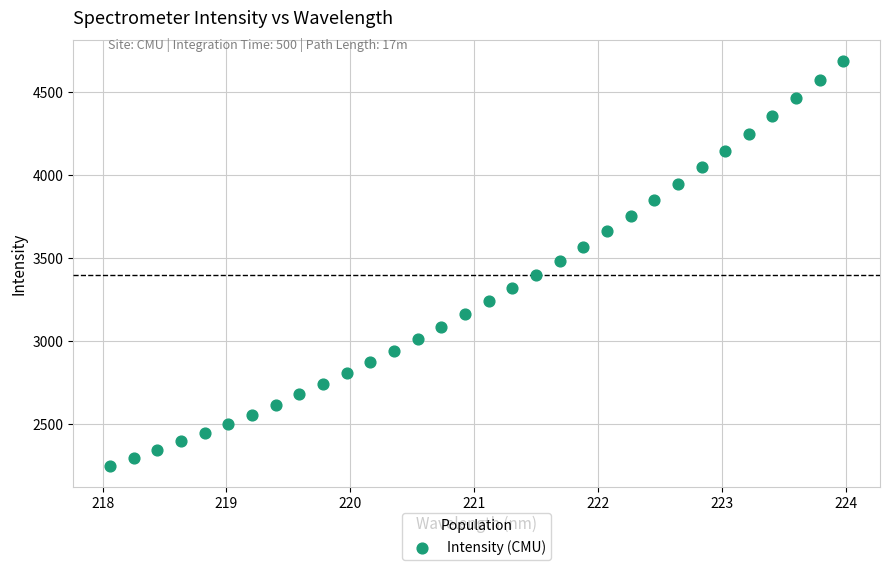

What is the range of Y values (max minus min)?

2444.3